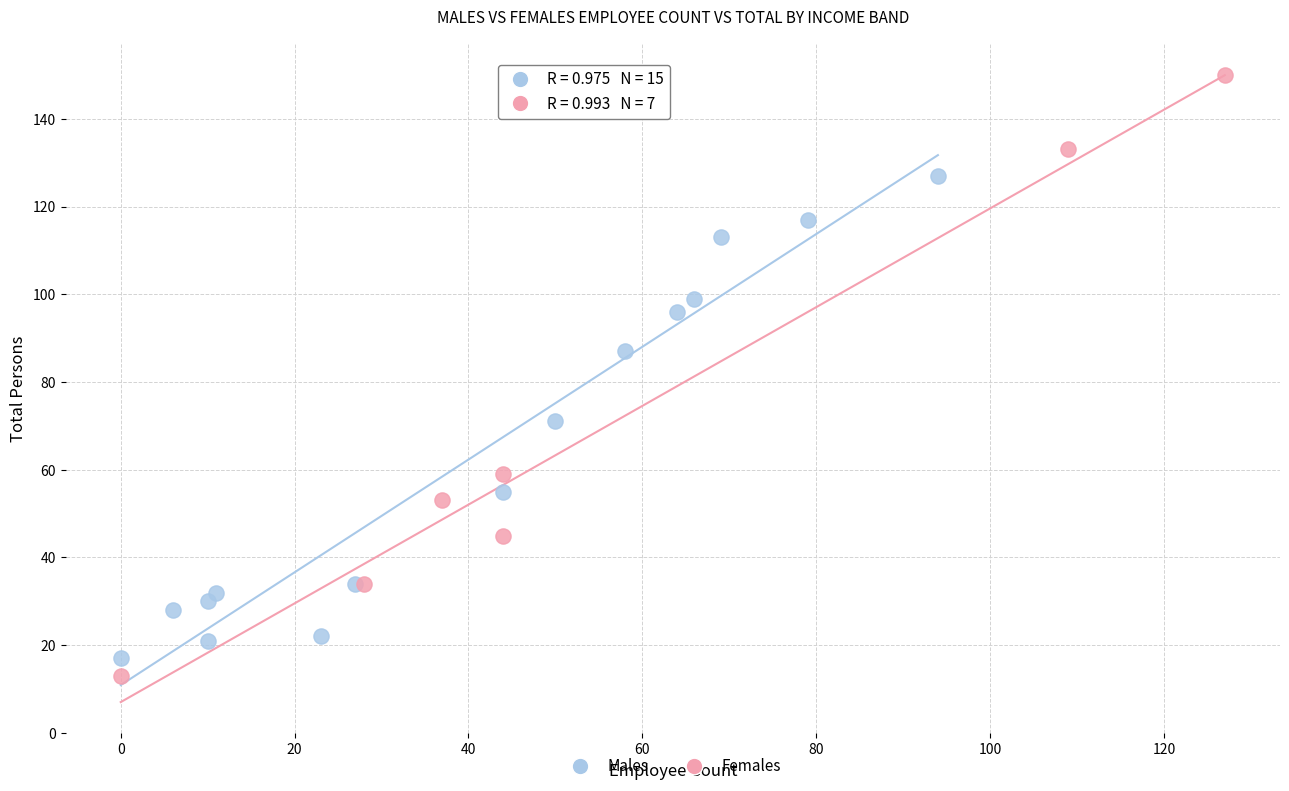

Which series reaches the maximum Y coordinate?

Females